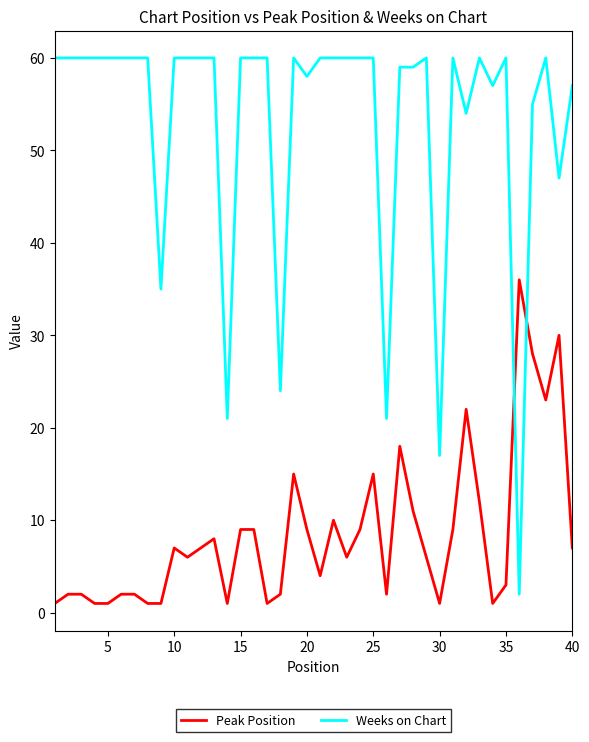

What is the highest value of the Weeks on Chart series?

60